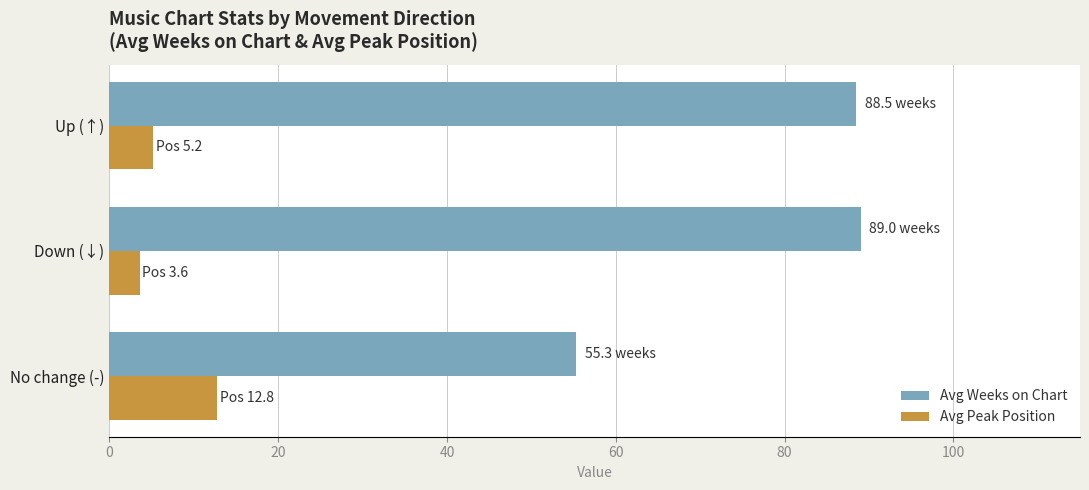

True or false: Avg Peak Position has a value of 12.8 at No change (-).

True